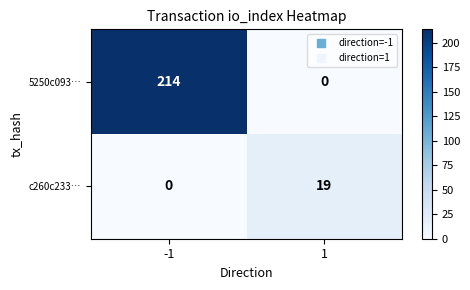

Count the number of data series in this chart.

2